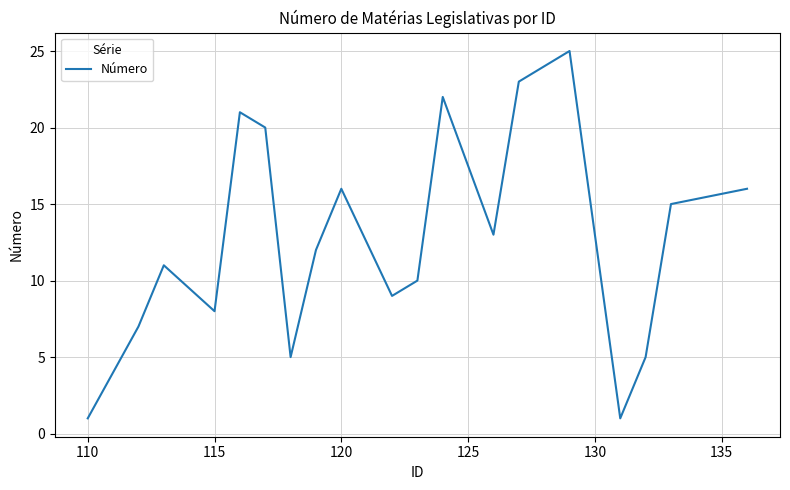

What is the maximum value shown in the chart?

25